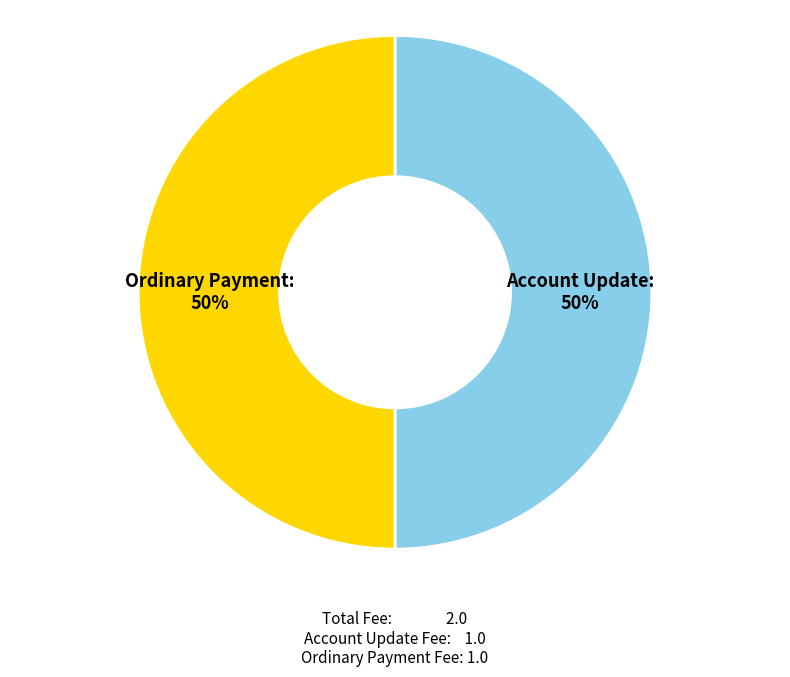

What is the ratio of the value at Ordinary Payment to the value at Account Update?

1.0